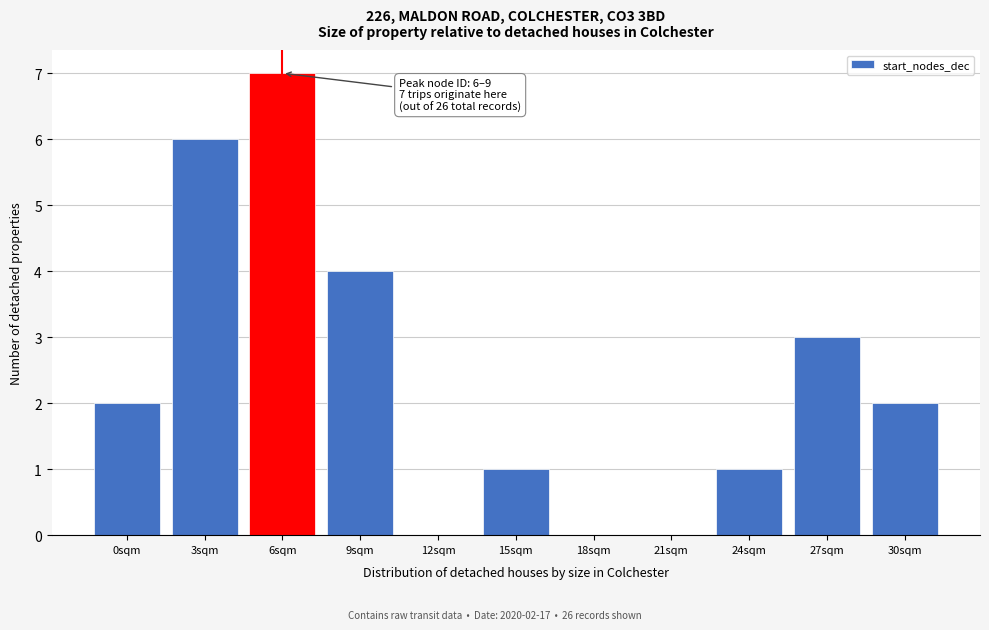

Reading right to left, extract all data points from this chart.

30sqm=2	27sqm=3	24sqm=1	21sqm=0	18sqm=0	15sqm=1	12sqm=0	9sqm=4	6sqm=7	3sqm=6	0sqm=2